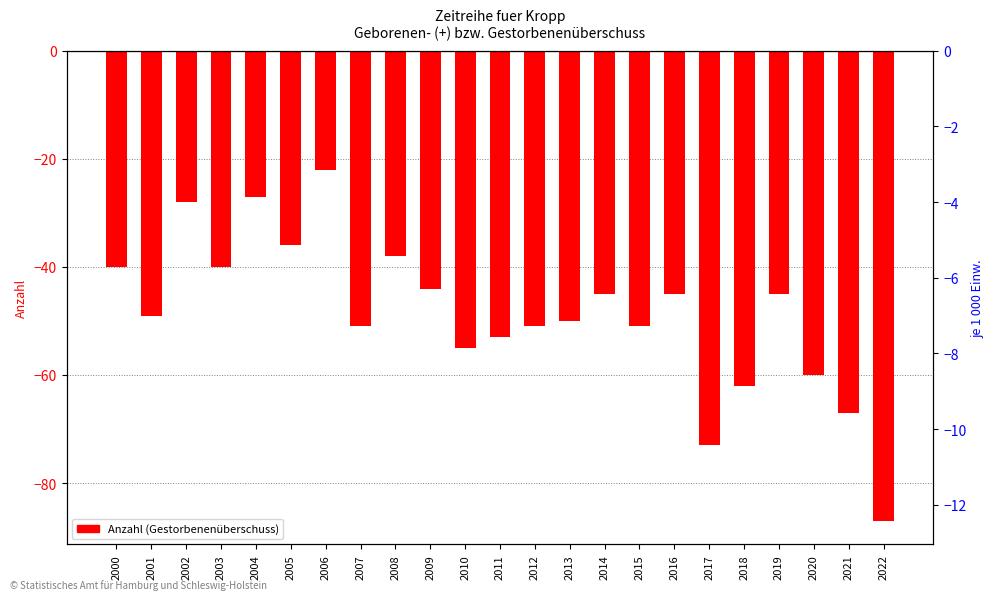

Is it true that the value at 2018 is -99?

False